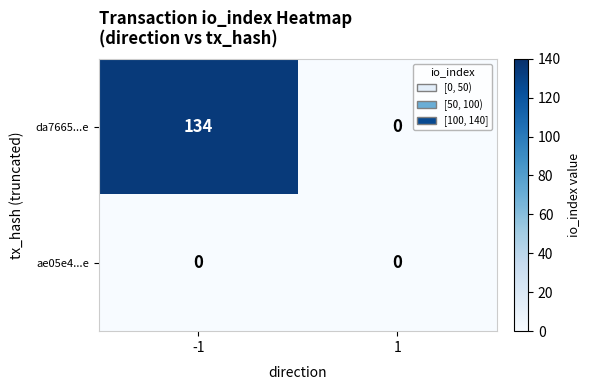

What is the sum of the da7665...e values at -1 and 1?

134